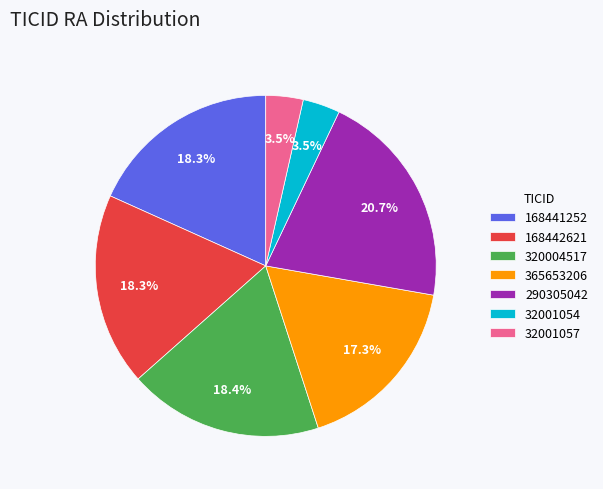

Is there a majority slice in this chart?

No